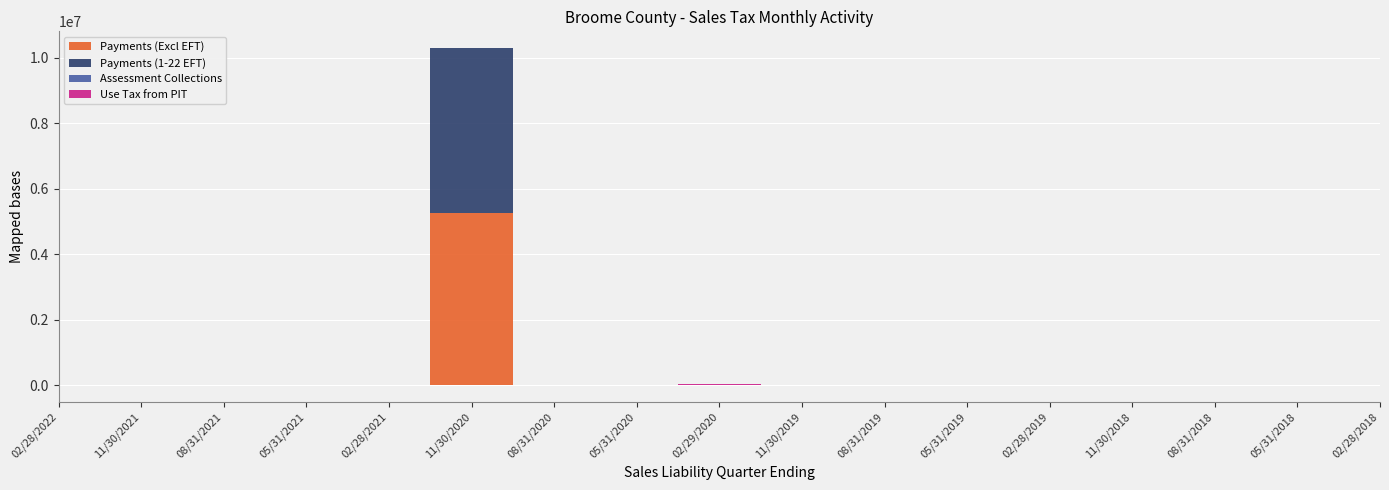

True or false: Assessment Collections and Payments (1-22 EFT) intersect in this chart.

False